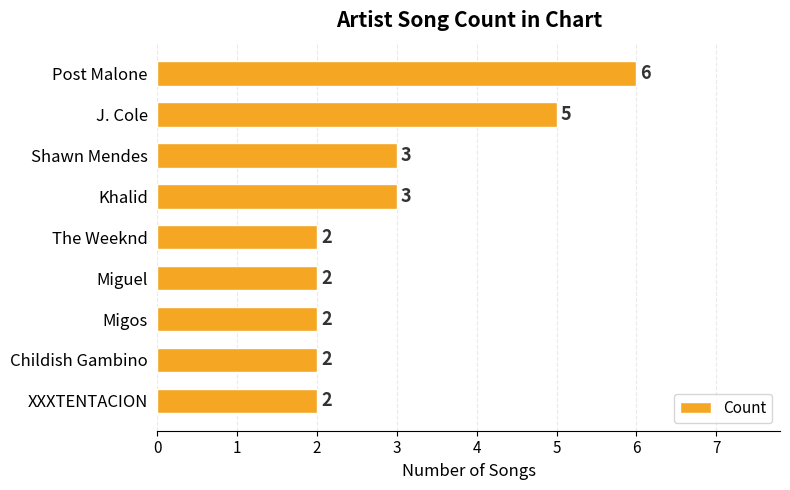

What is the greatest value displayed?

6